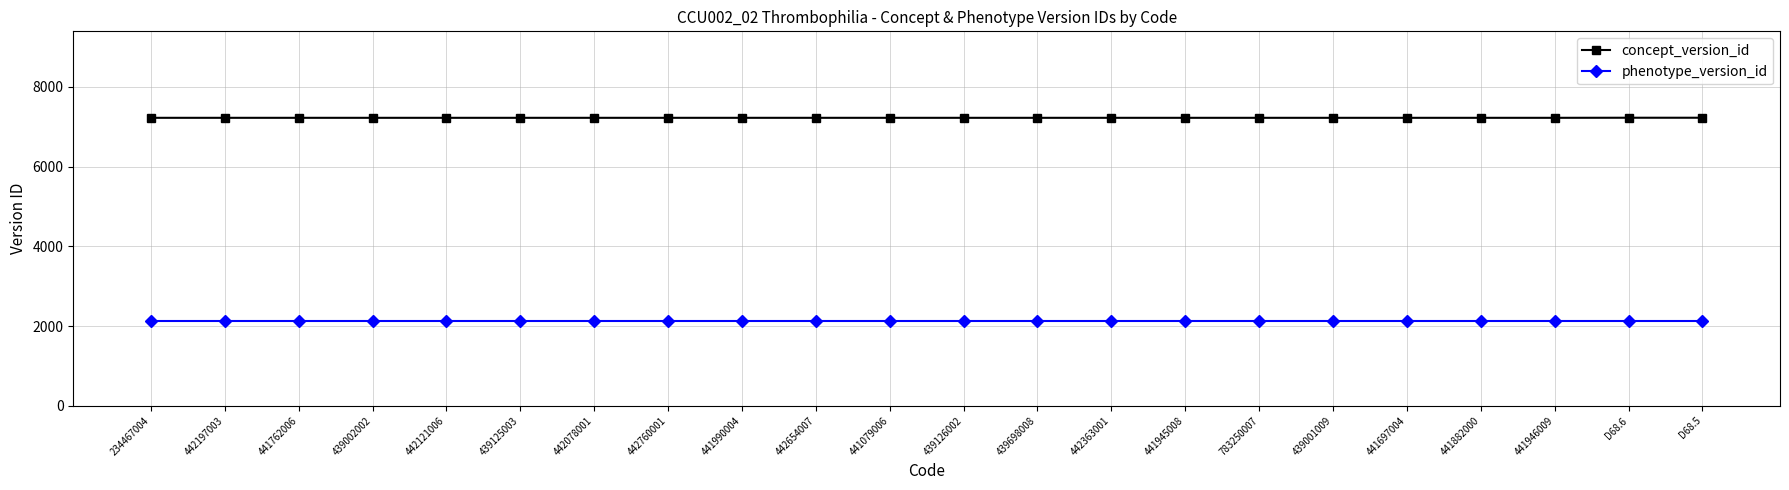

Does the chart display data point markers on the line(s)?

Yes